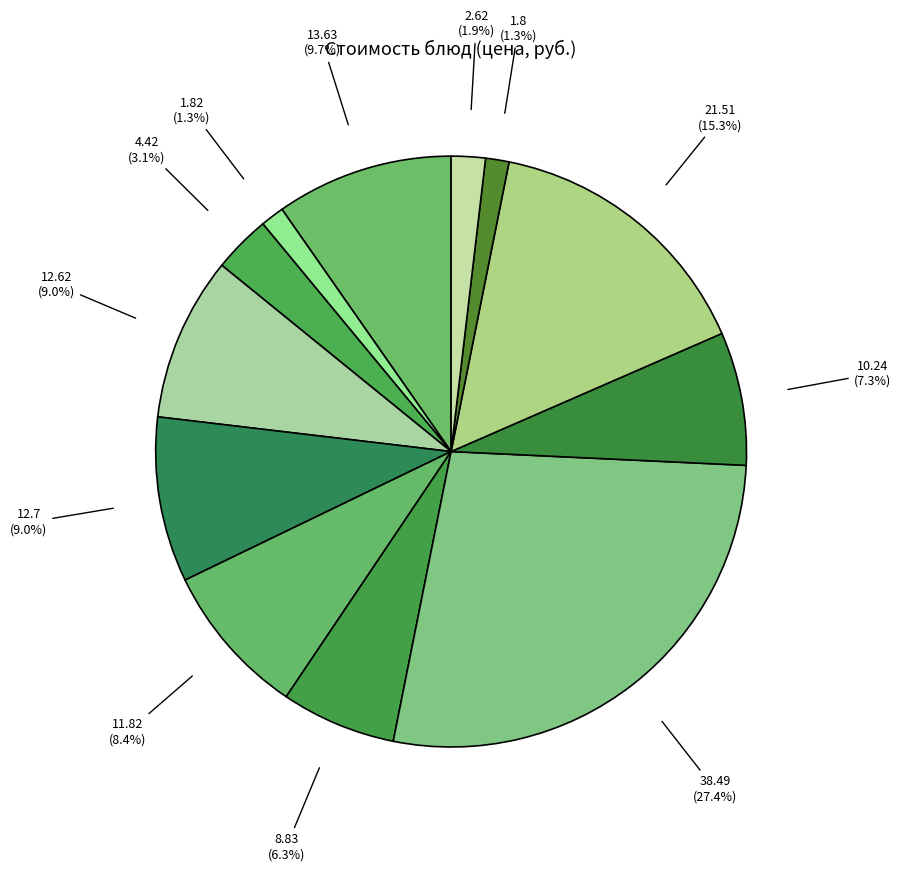

Does any single category account for the majority?

No